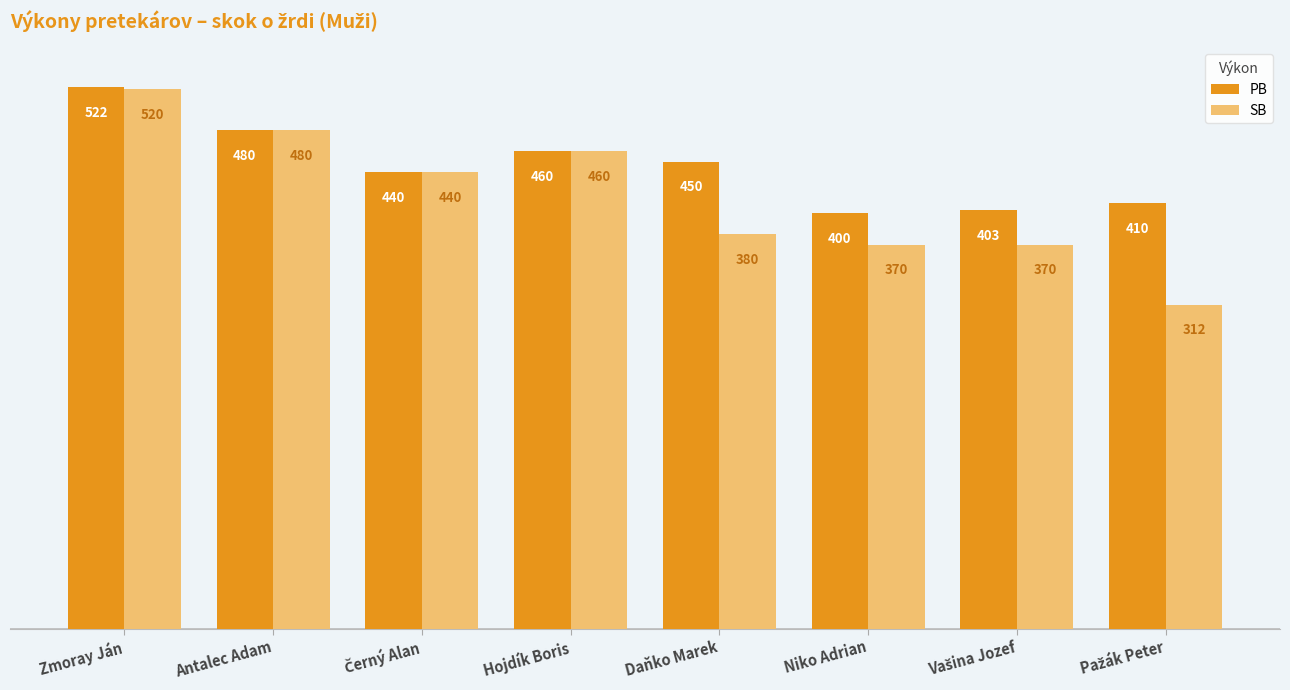

Where is PB nearest to the value 461?

Hojdík Boris